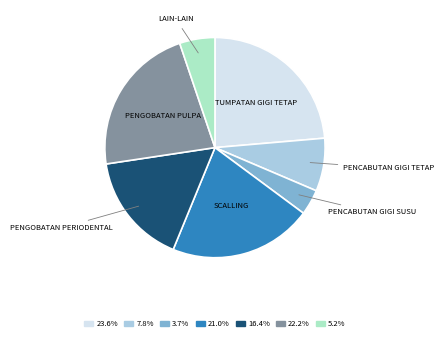

Is there any slice that represents more than half of the pie?

No